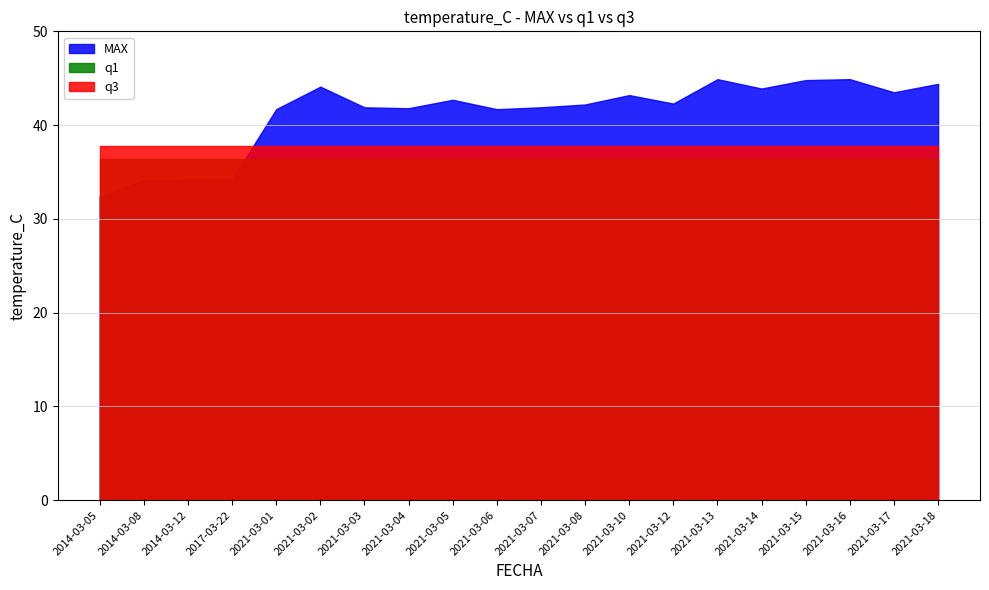

What is the difference between the highest and lowest values at 2021-03-15?

8.4